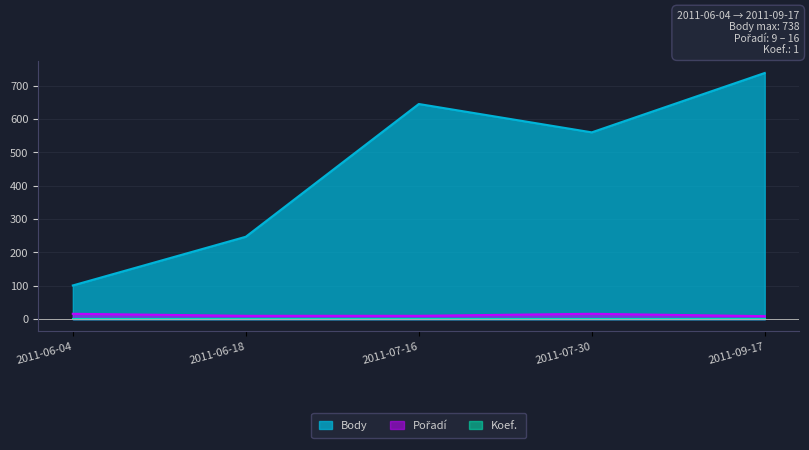

What is the label of the 1st point from the left?

2011-06-04